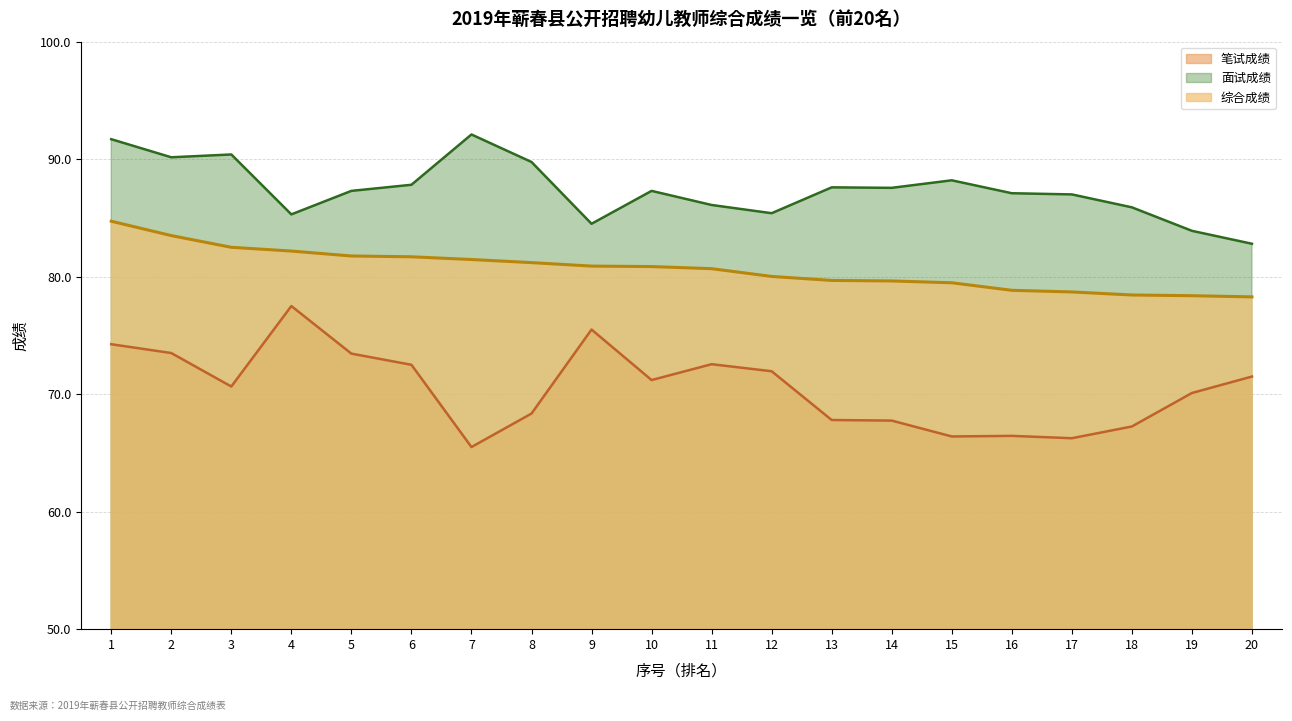

Which category has the lowest value in the 面试成绩 series?

20